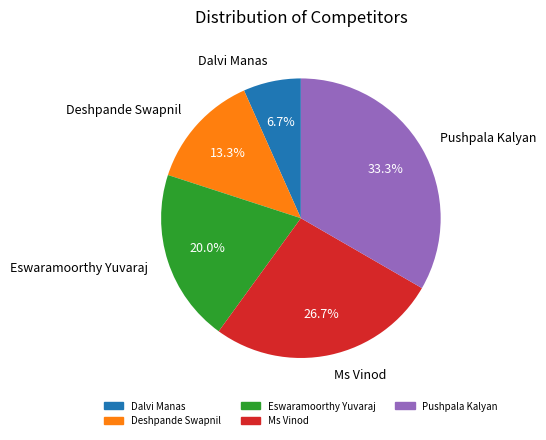

Do Ms Vinod and Dalvi Manas together represent more than half of the pie?

No